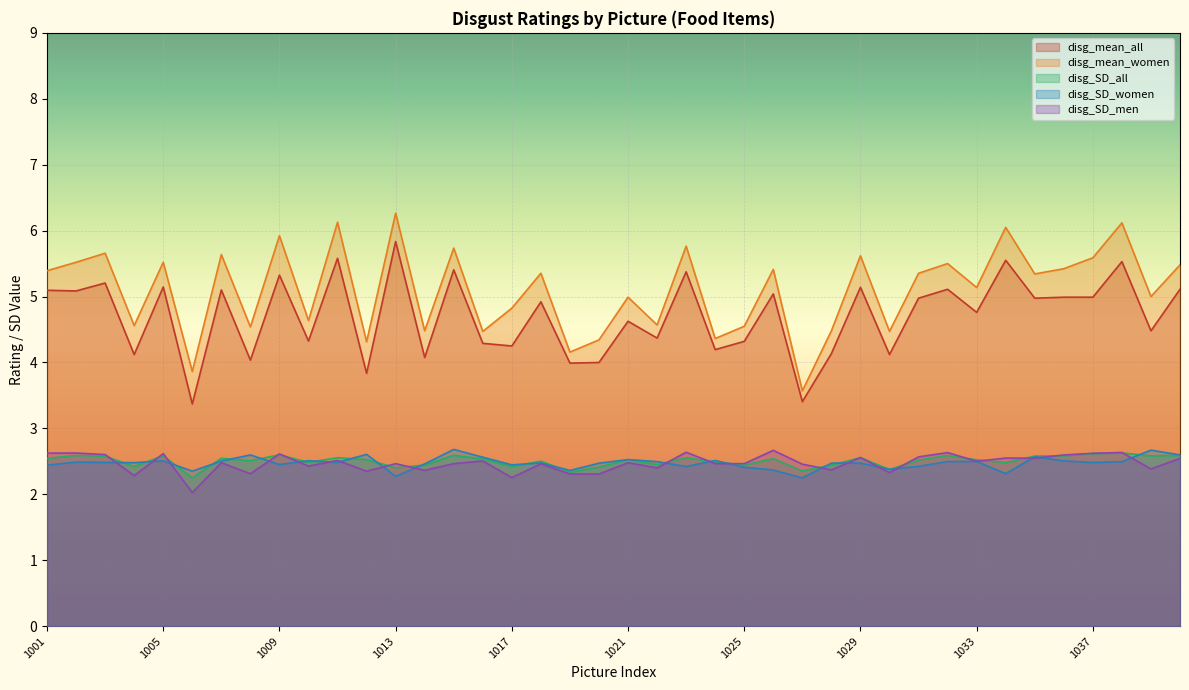

The disg_mean_women series shows 5.0 at 1039. True or false?

True